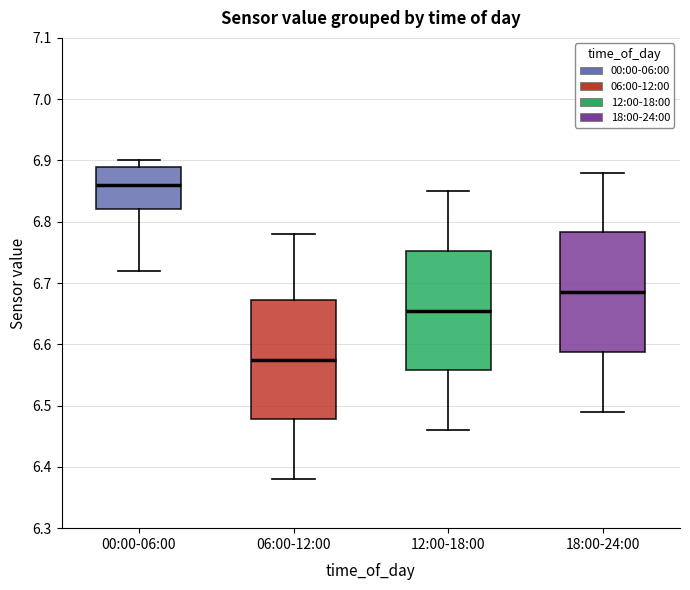

Reading left to right, transcribe this box plot: for each box, give where its median line is, the range the box spans, and where its two whiskers end, as read against the y-axis. The values are not printed on the chart, so give them approximately, as read against the axis.

00:00-06:00: median 6.86, box 6.82 to 6.89, whiskers 6.72 to 6.90
06:00-12:00: median 6.58, box 6.48 to 6.67, whiskers 6.38 to 6.78
12:00-18:00: median 6.66, box 6.56 to 6.75, whiskers 6.46 to 6.85
18:00-24:00: median 6.69, box 6.59 to 6.78, whiskers 6.49 to 6.88